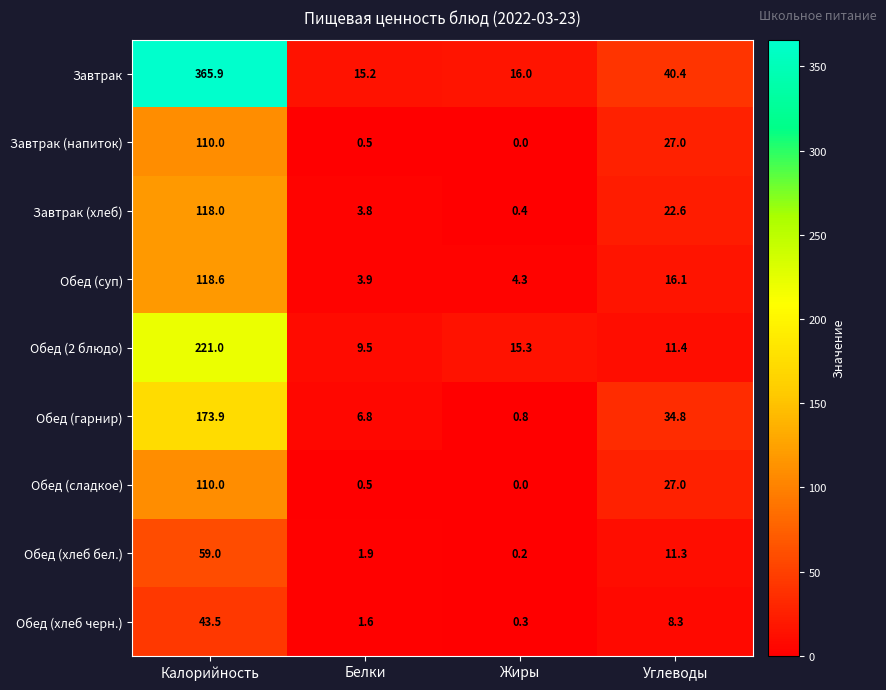

What is the approximate value of Обед (хлеб бел.) at Белки?

1.9